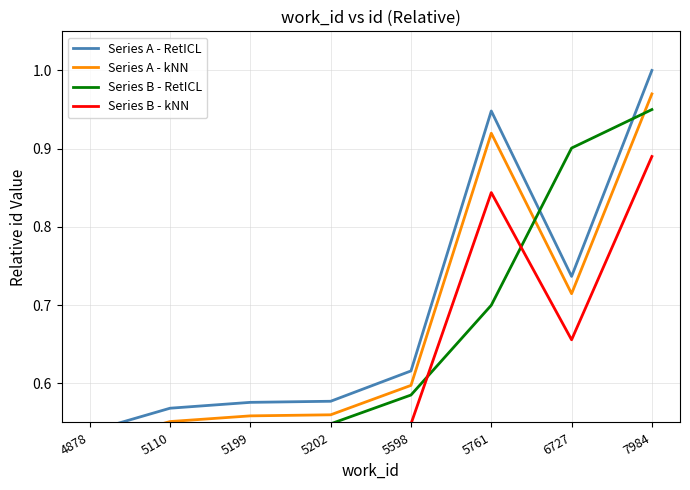

Does the chart have visible grid lines?

Yes